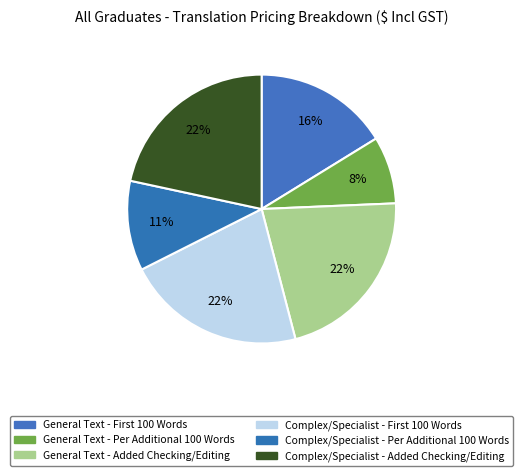

Count the number of slices in the pie.

6